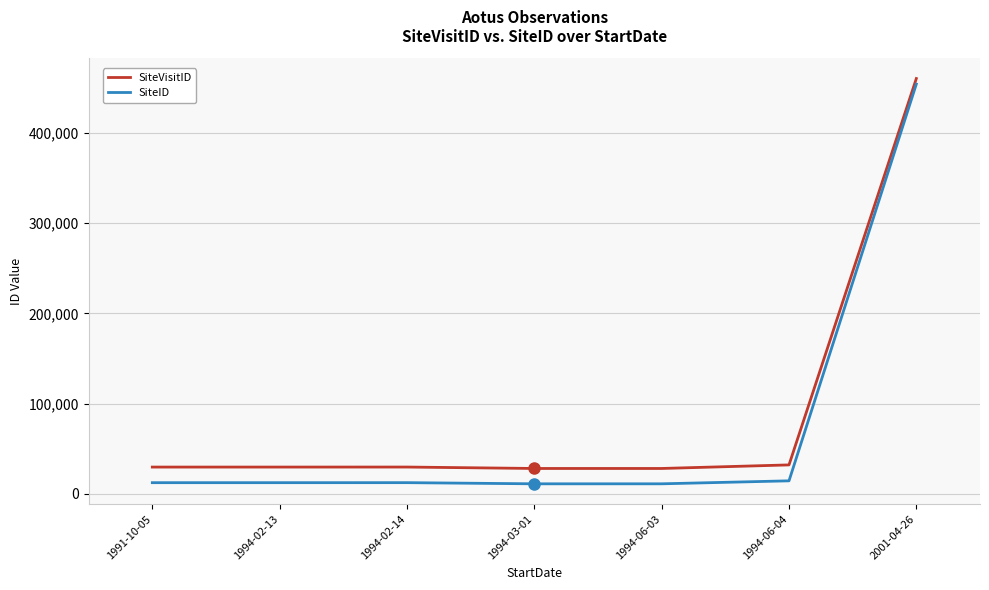

Does the chart have visible grid lines?

Yes